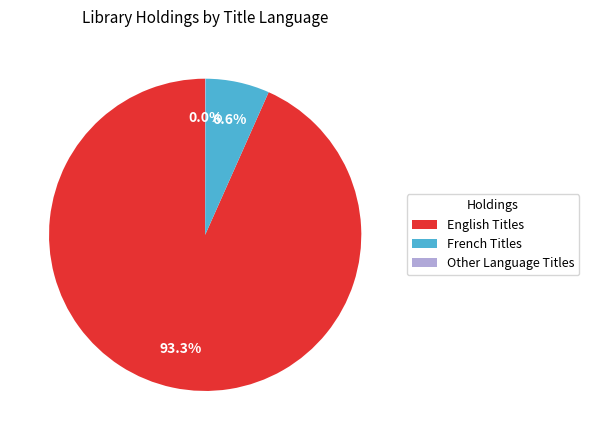

What is the ratio of the value at English Titles to the value at French Titles?

14.1